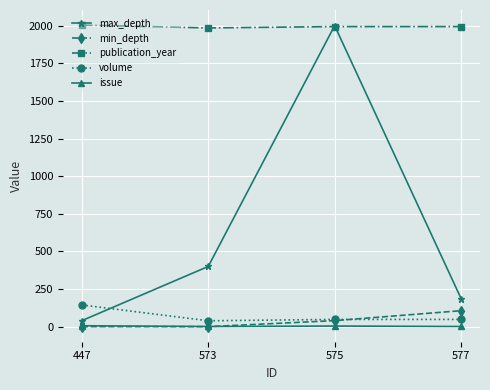

Which series has the largest range (max minus min)?

max_depth